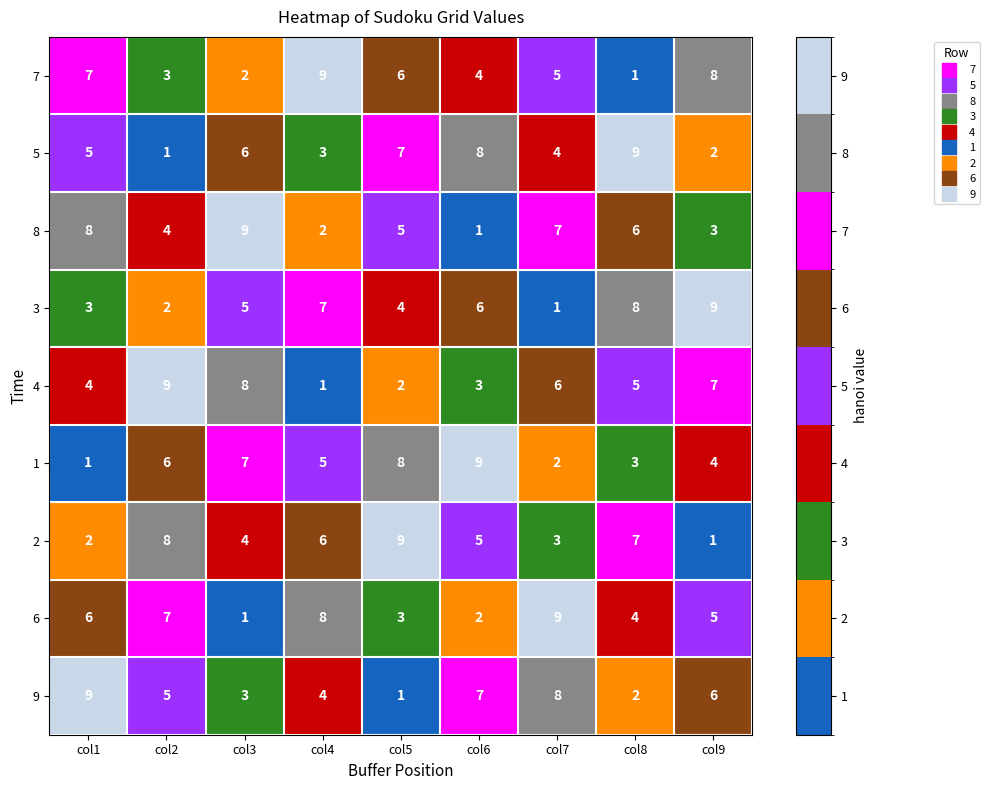

What is the maximum value for 3?

9